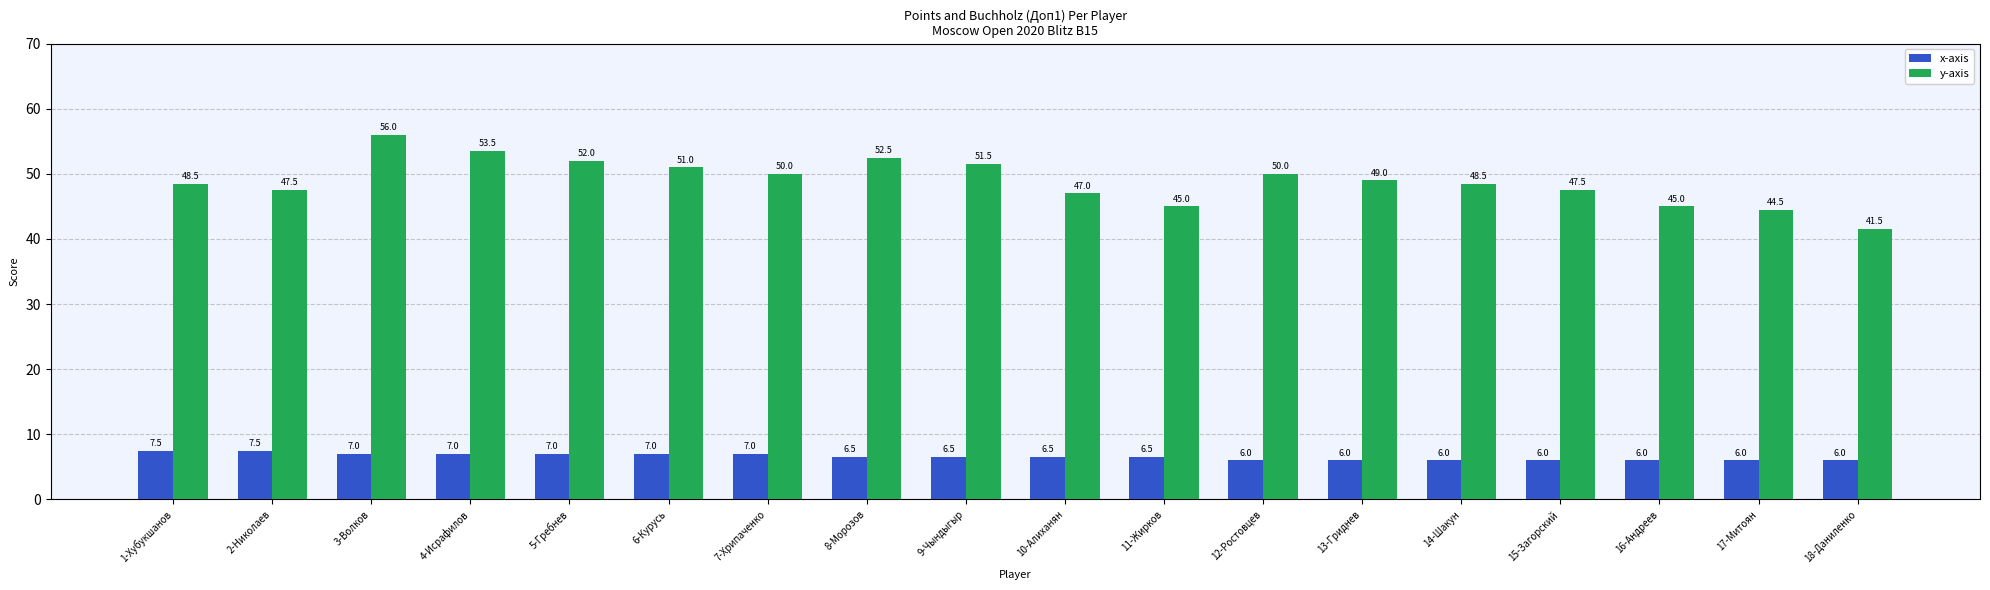

What is the total value across all series at 1-Хубукшанов?

56.0